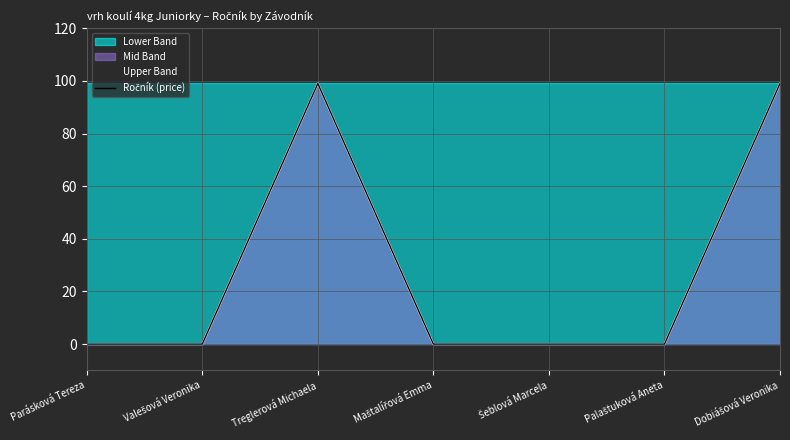

At which label is the value closest to 49?

Parásková Tereza